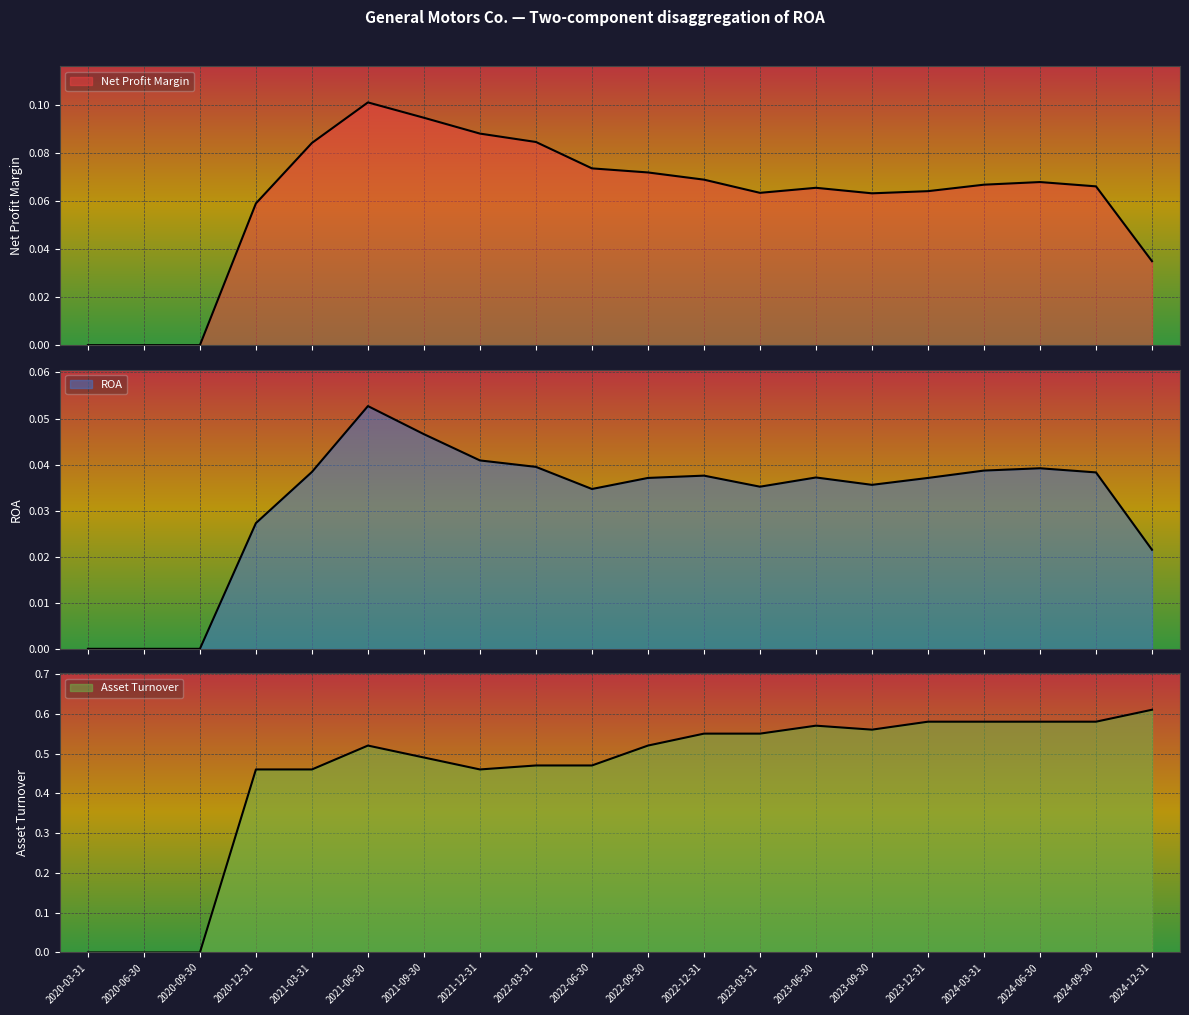

What is the greatest value displayed?

0.6